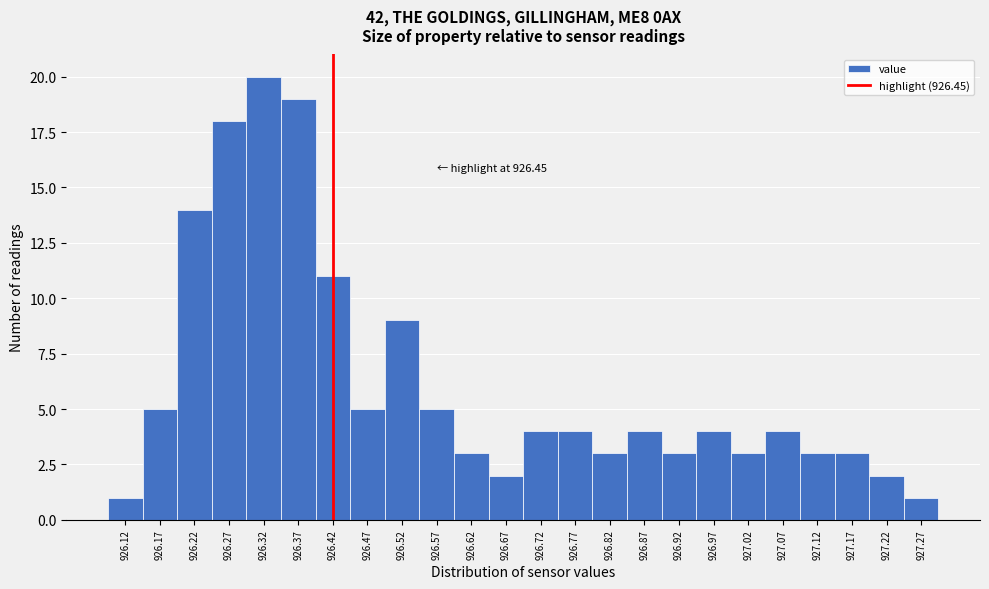

Reading left to right, what are all the values shown in this chart?

926.12=1	926.17=5	926.22=14	926.27=18	926.32=20	926.37=19	926.42=11	926.47=5	926.52=9	926.57=5	926.62=3	926.67=2	926.72=4	926.77=4	926.82=3	926.87=4	926.92=3	926.97=4	927.02=3	927.07=4	927.12=3	927.17=3	927.22=2	927.27=1